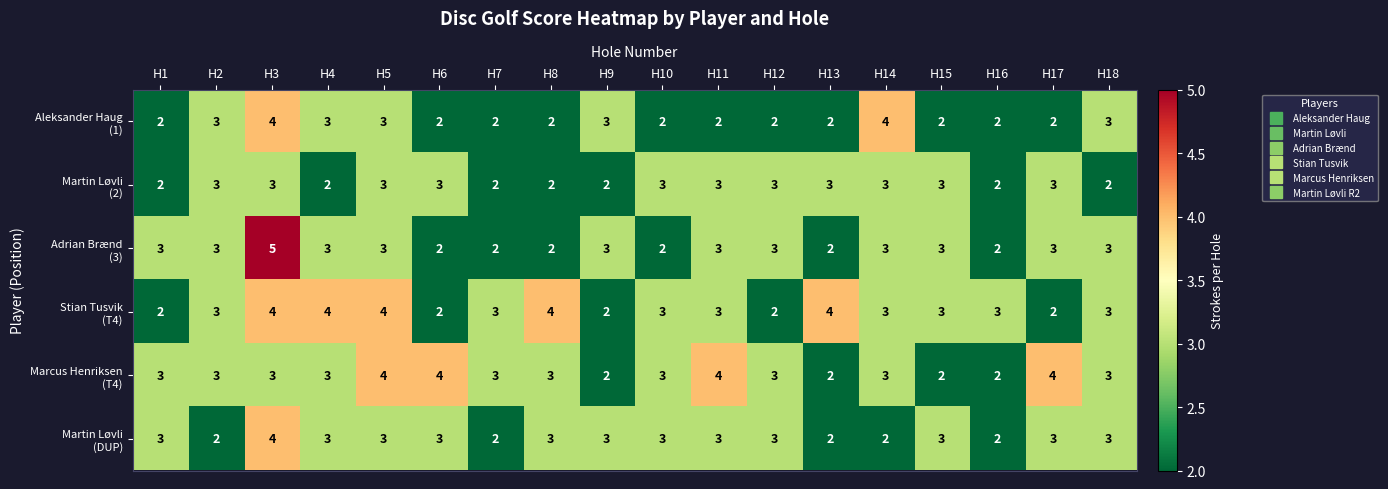

What is the total value across all series at H4?

18